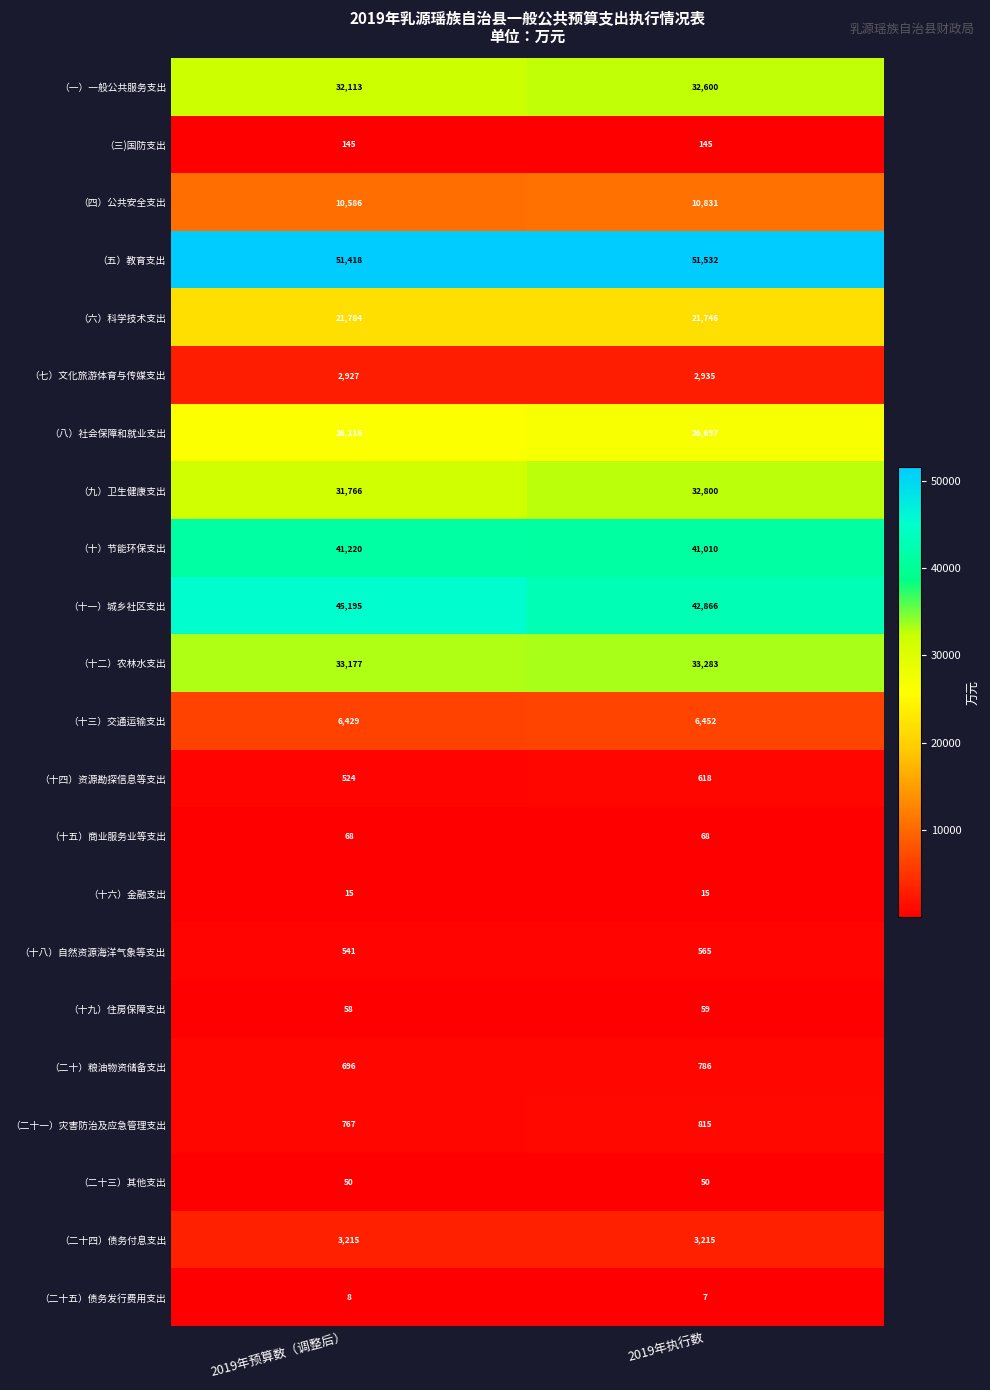

What is the minimum value shown in the chart?

7